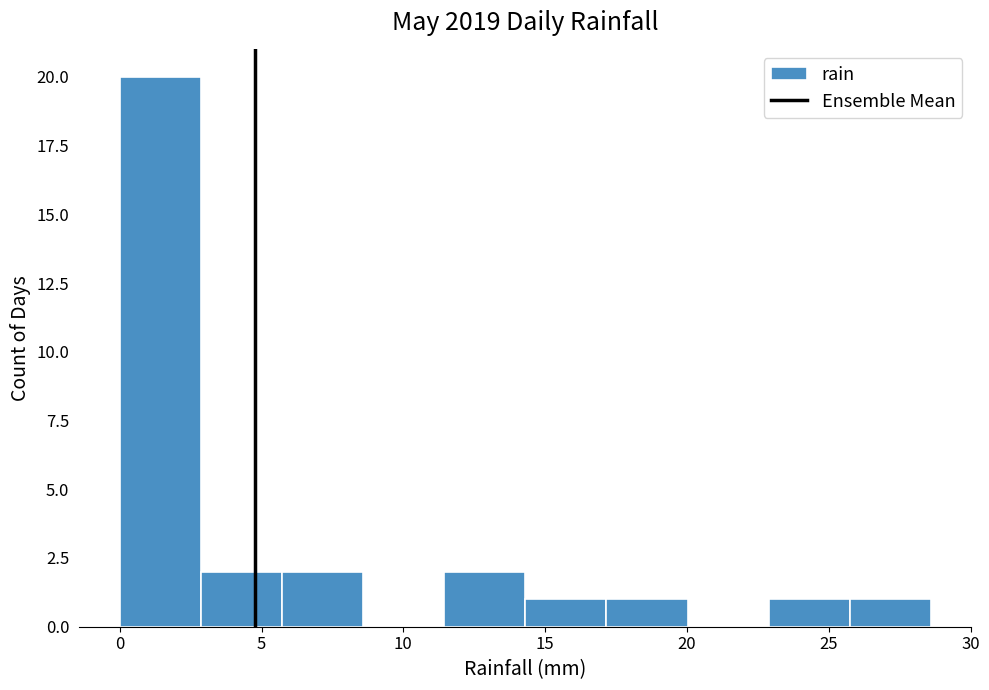

How tall is the bar that spans 25.5 to 28.5 on the x-axis? Neither the bar edges nor the heights are printed on the chart, so give them approximately, as read against the axes.

1